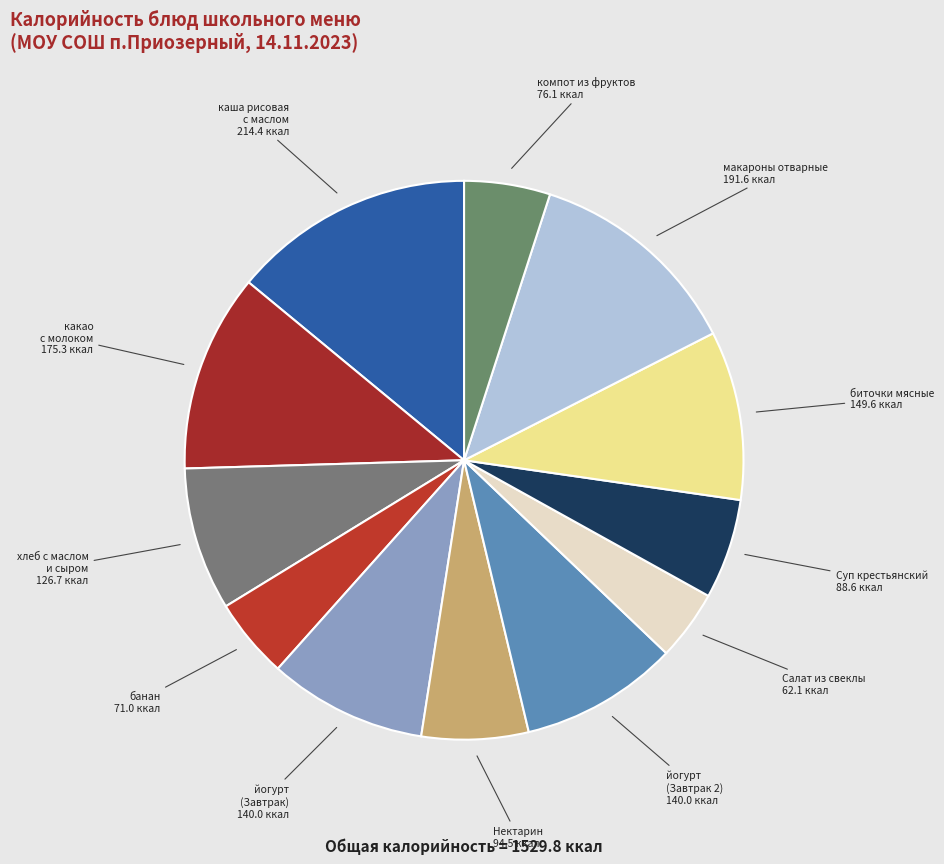

How many segments does this pie chart have?

12